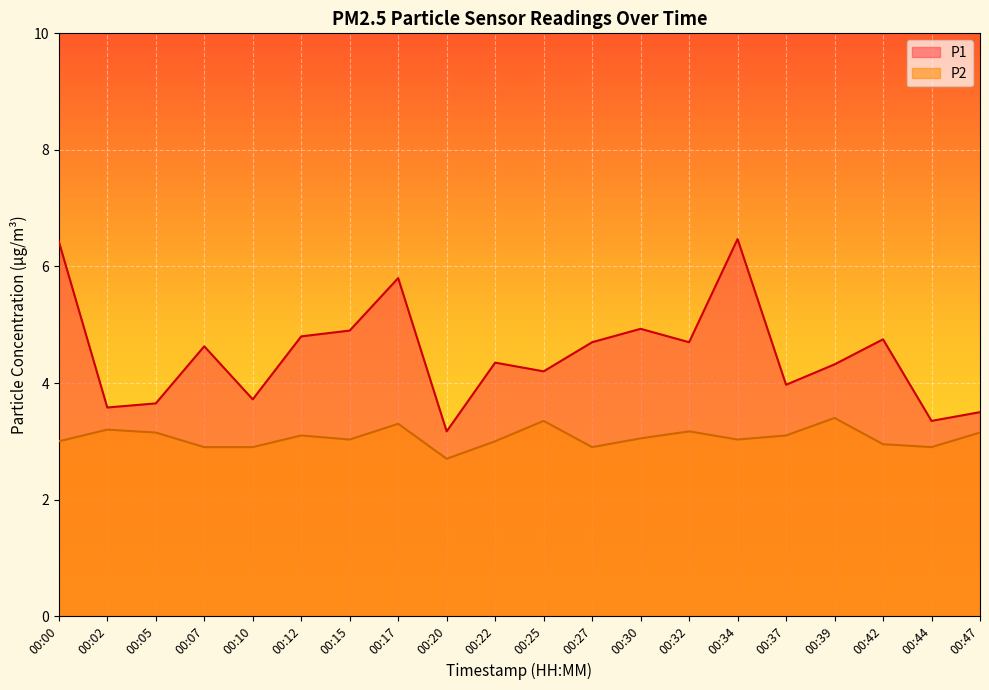

Which label corresponds to the largest value in the chart?

00:34